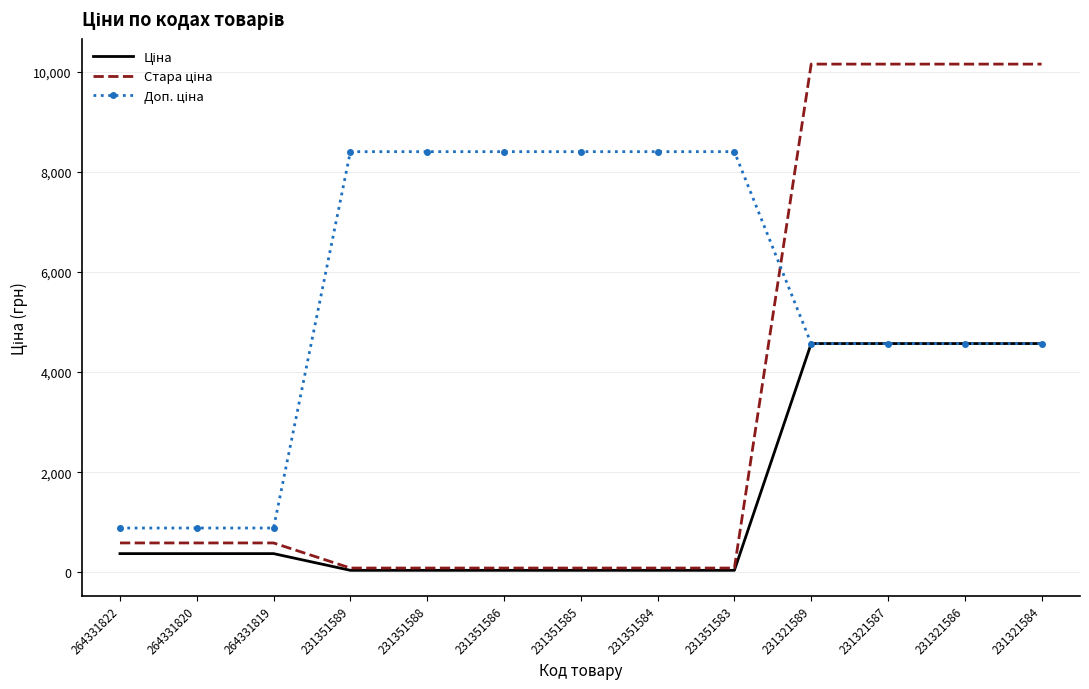

What is the total value across all series at 231321589?

19300.9